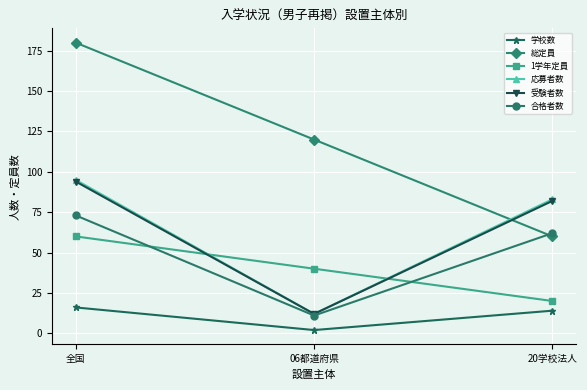

List the labels in order of 受験者数 value, smallest first.

06都道府県, 20学校法人, 全国